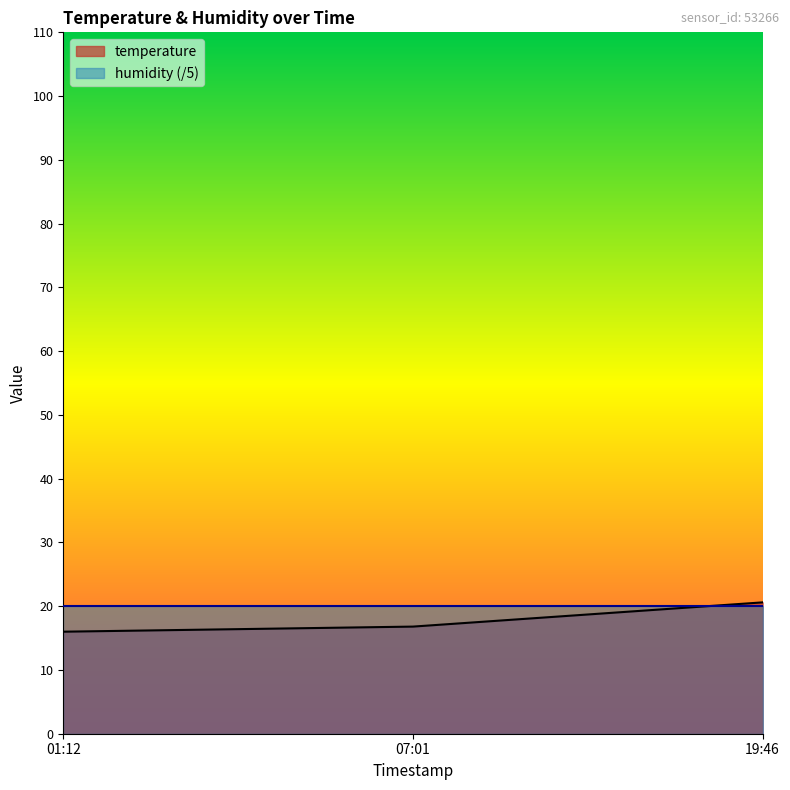

What is the greatest value displayed?

20.6